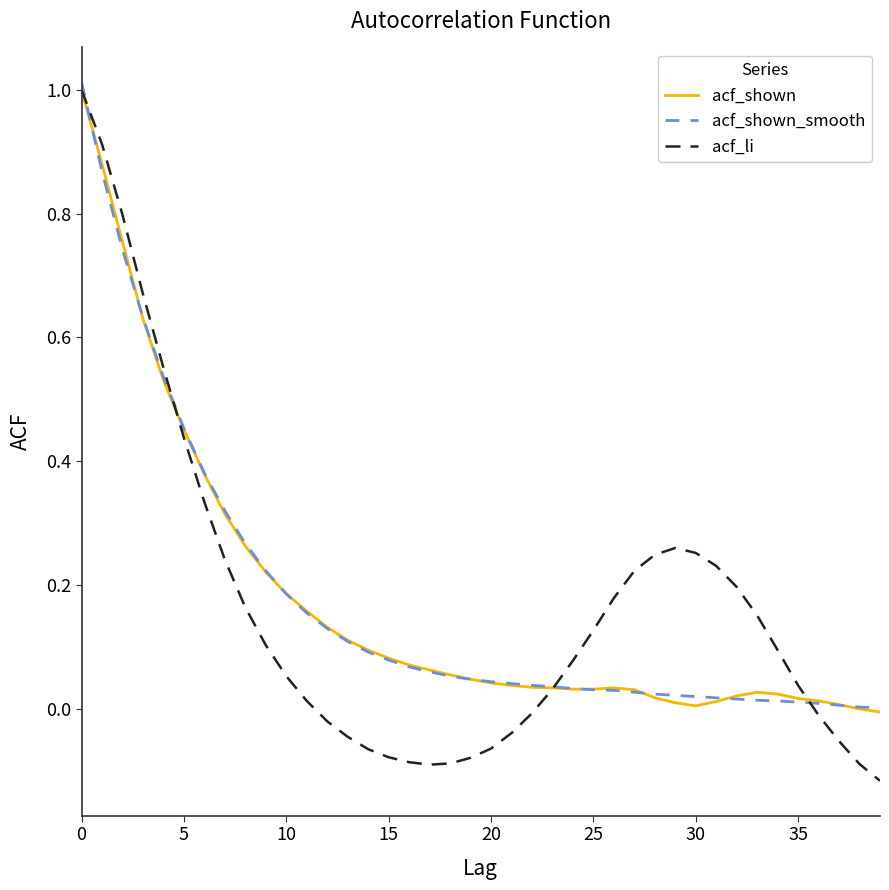

Is this an area chart (filled region under the line)?

No